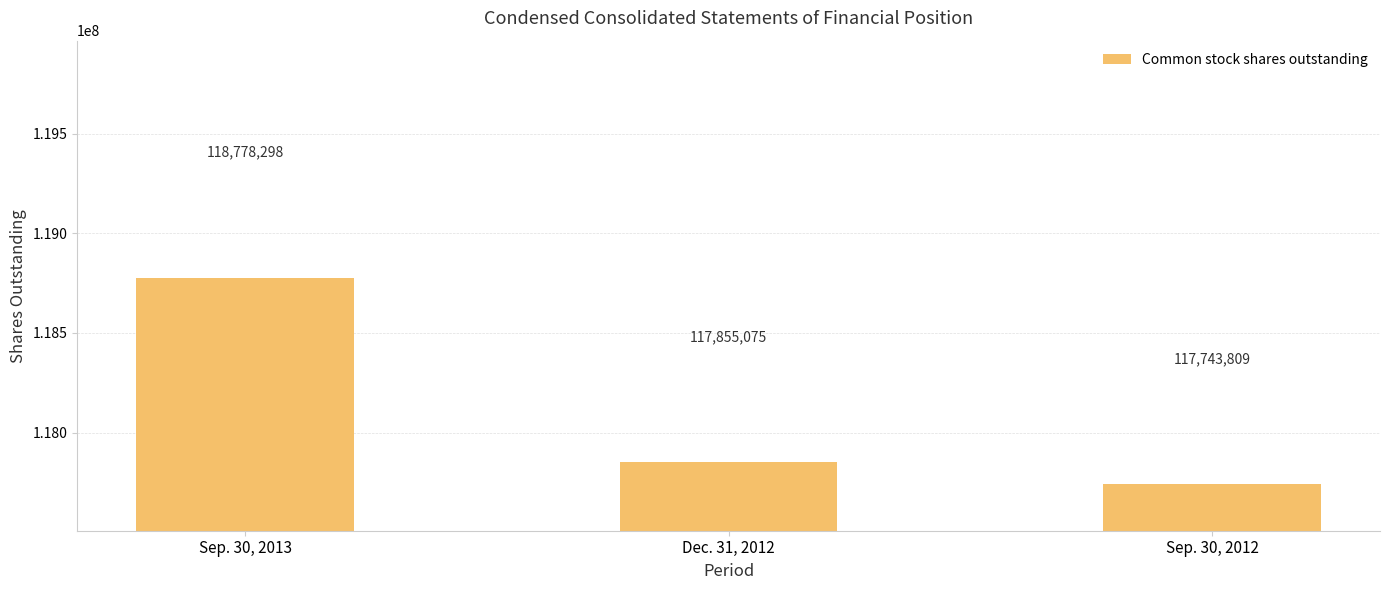

How many bars are there in total?

3